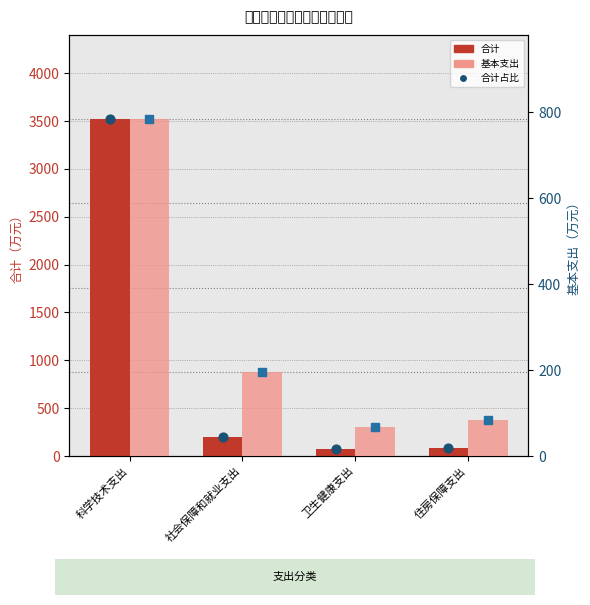

Which series has the largest Y range (max minus min)?

合计